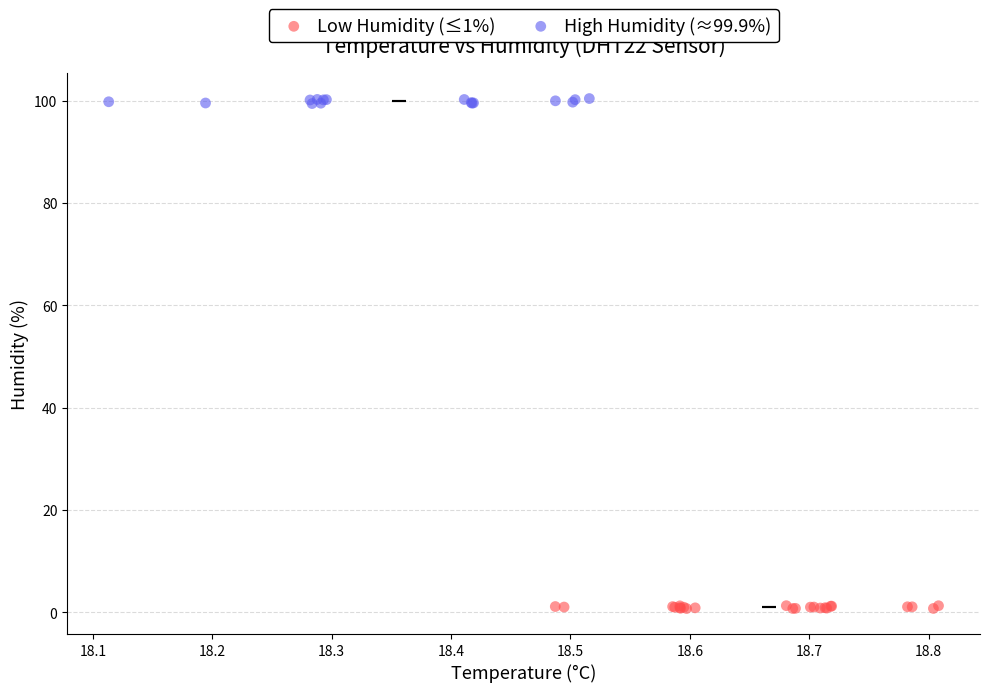

Which series contains the highest Y value?

High Humidity (≈99.9%)